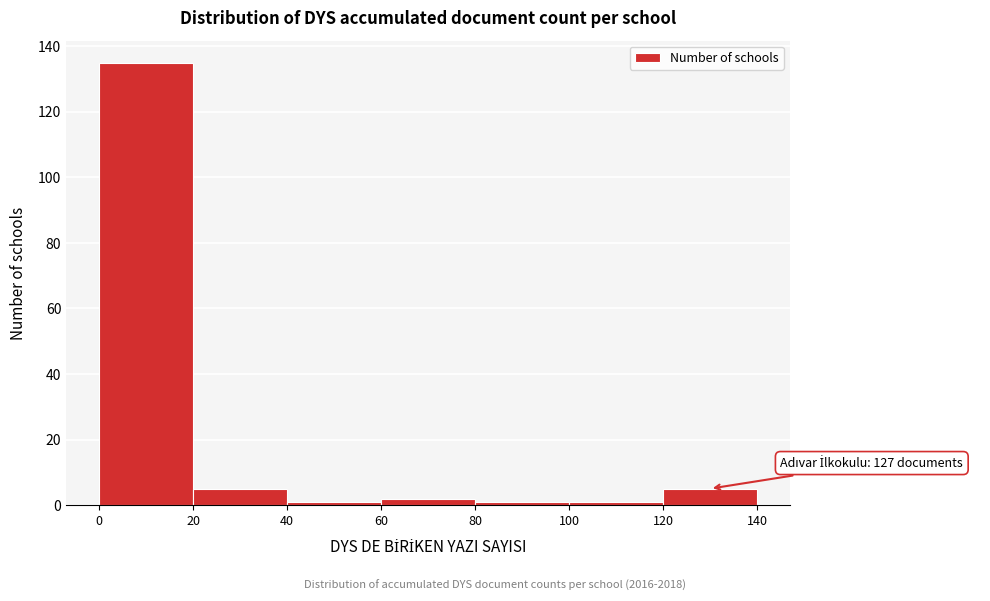

Over which range of the x-axis is the bar tallest?

0 to 20